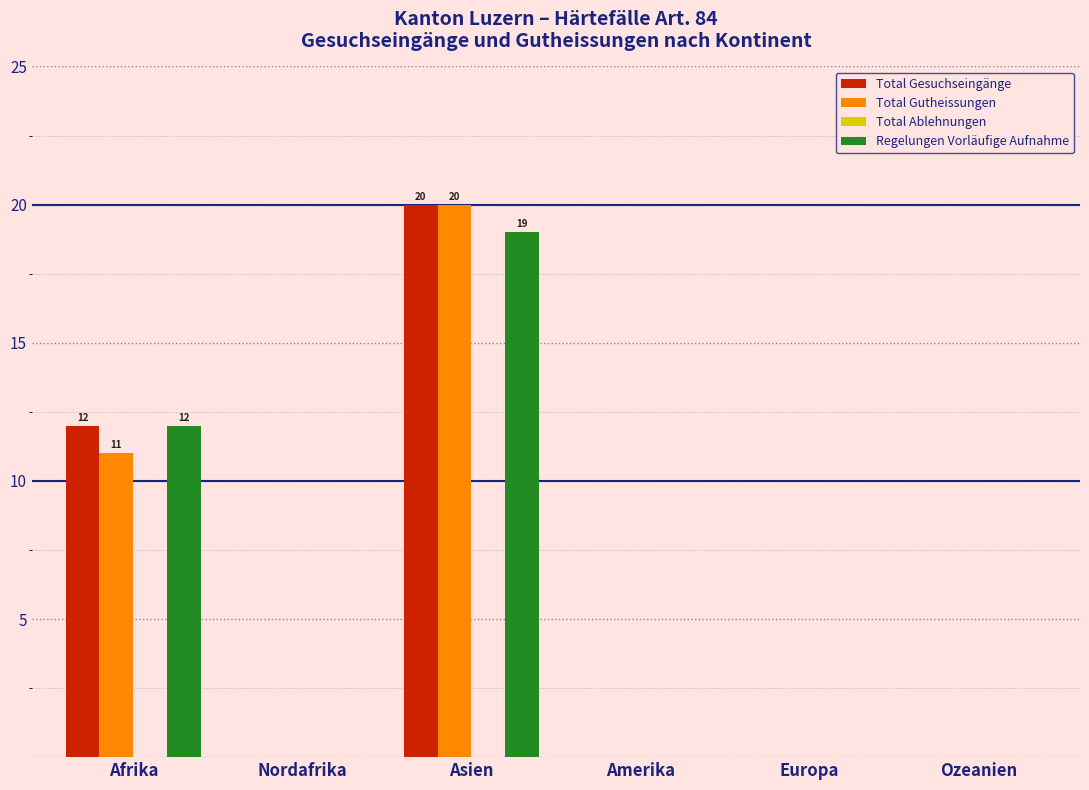

Reading left to right, list all the values displayed in this chart.

Total Gesuchseingänge: Afrika=12	Nordafrika=0	Asien=20	Amerika=0	Europa=0	Ozeanien=0
Total Gutheissungen: Afrika=11	Nordafrika=0	Asien=20	Amerika=0	Europa=0	Ozeanien=0
Regelungen Vorläufige Aufnahme: Afrika=12	Nordafrika=0	Asien=19	Amerika=0	Europa=0	Ozeanien=0